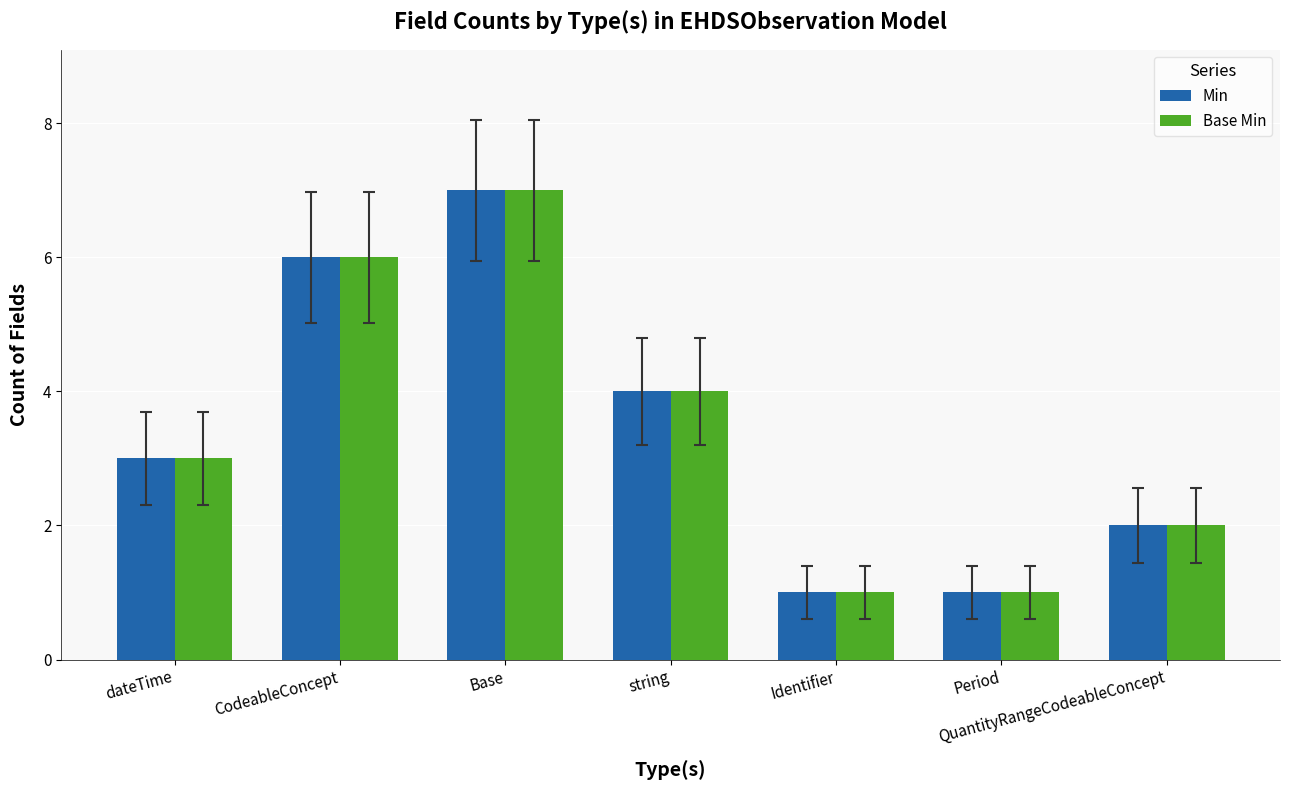

Count the Base Min values in the range 1 to 6.

6